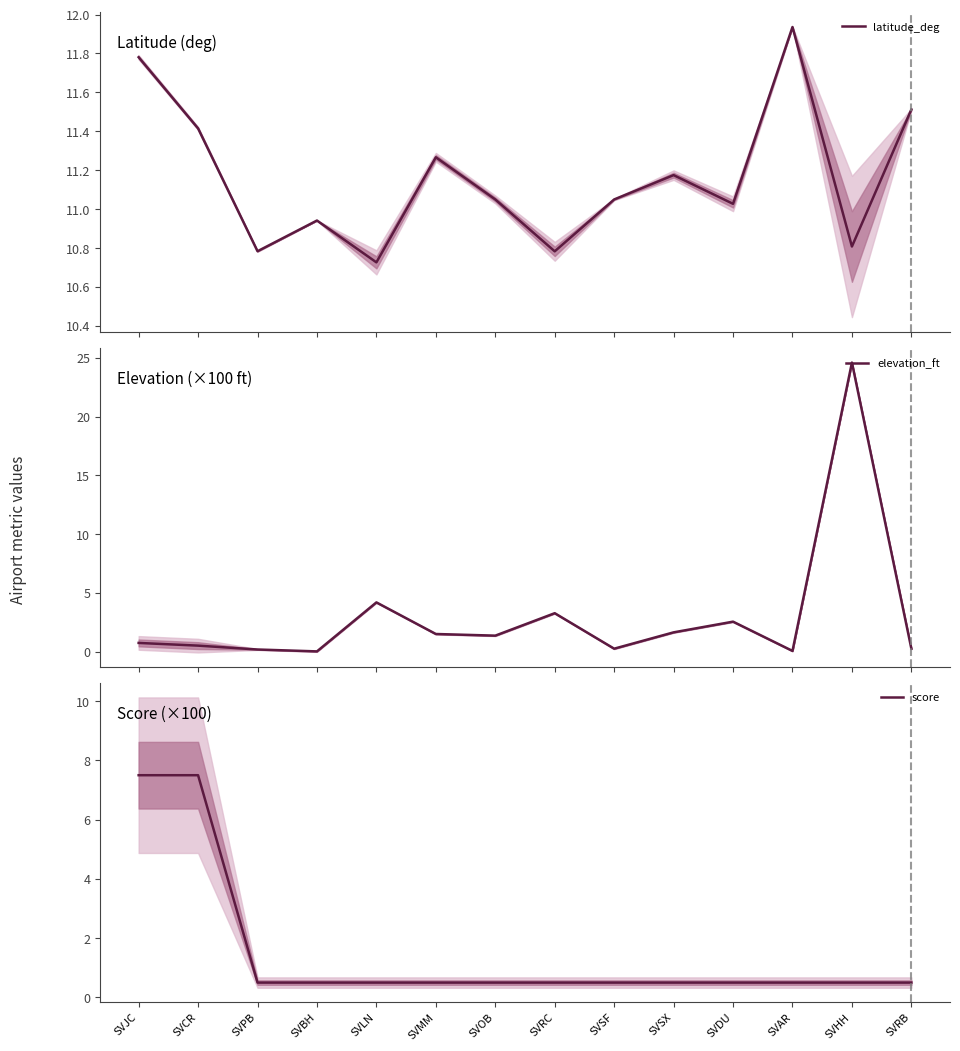

Is the value of score at SVJC greater than the value of latitude_deg at SVCR?

No